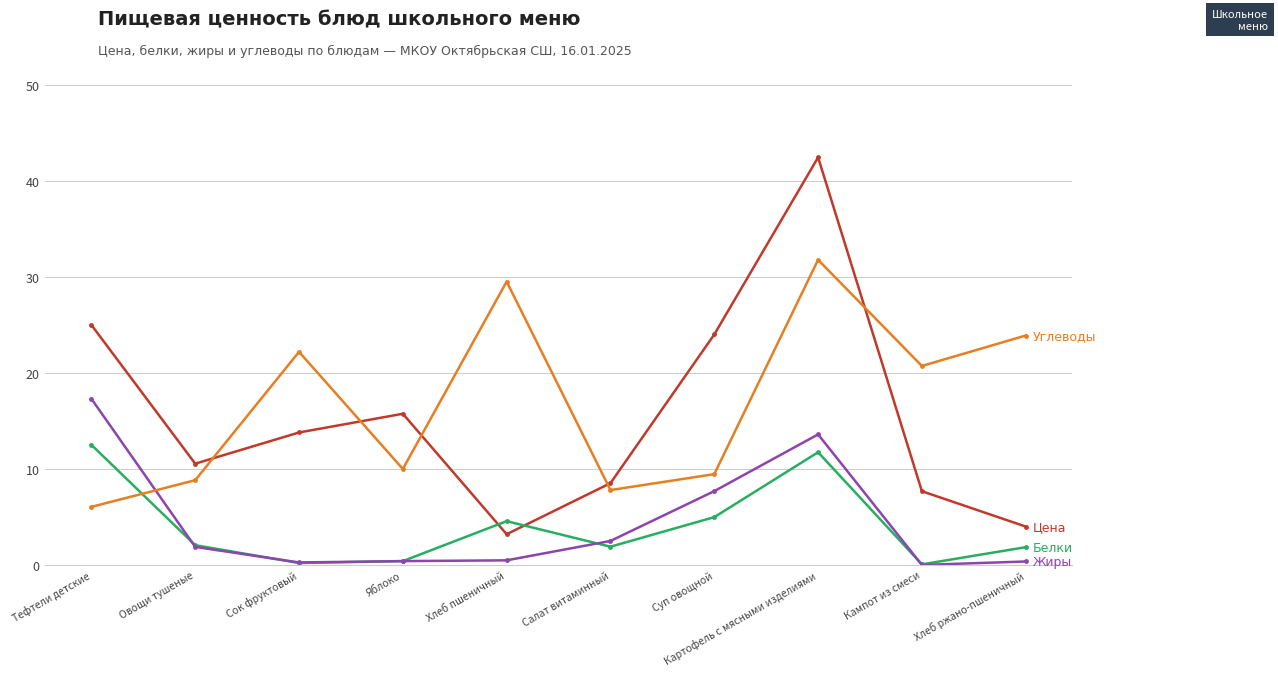

At which category is the sum across all series the highest?

Картофель с мясными изделиями